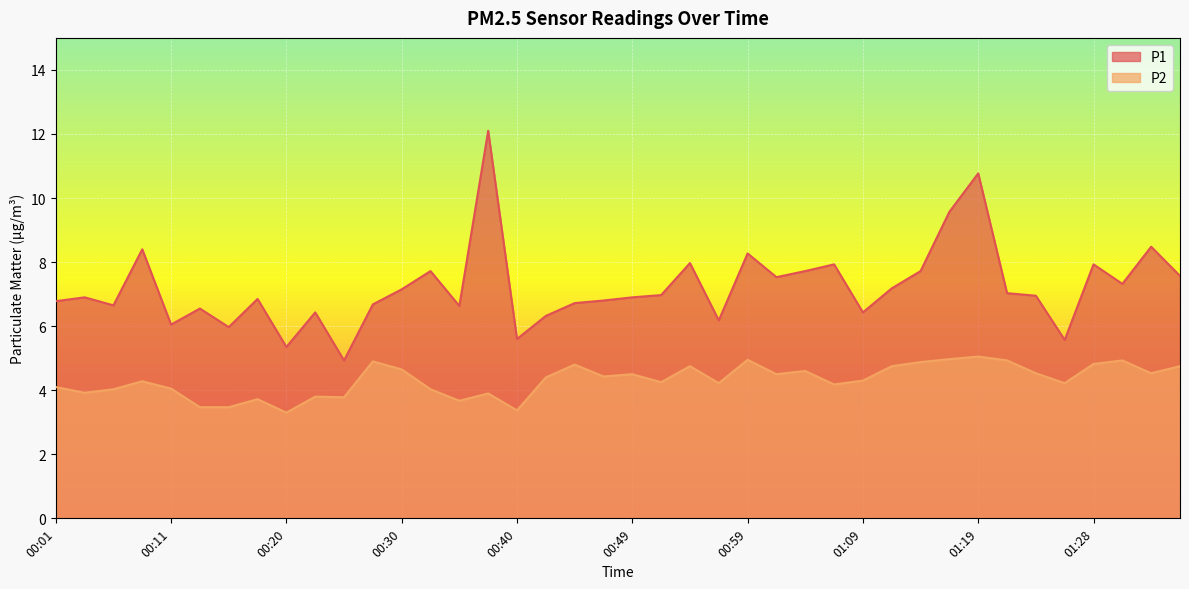

What is the difference between the second highest and minimum values in the P2 series?

1.7